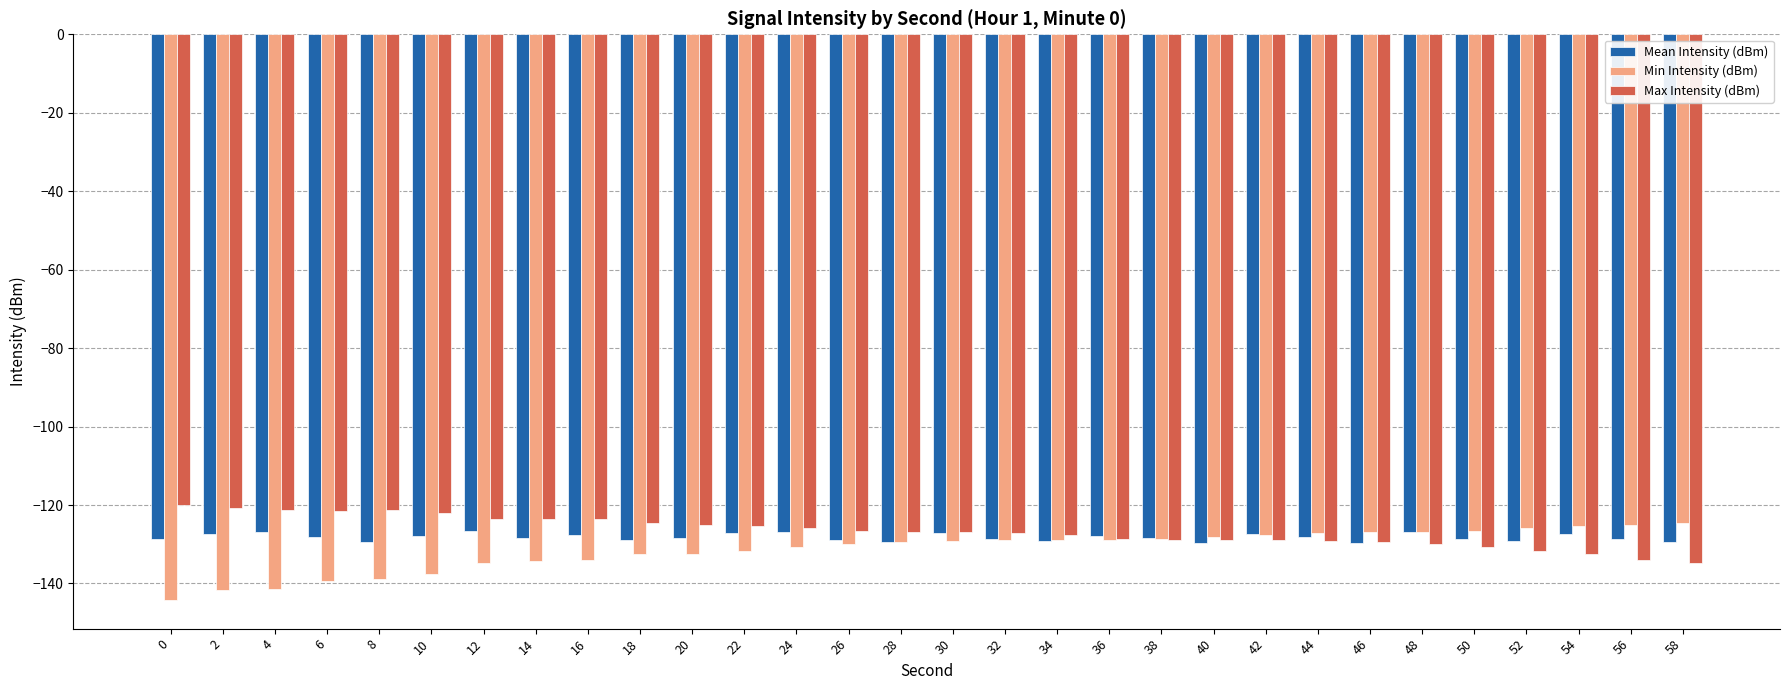

How many distinct data groups are displayed?

3